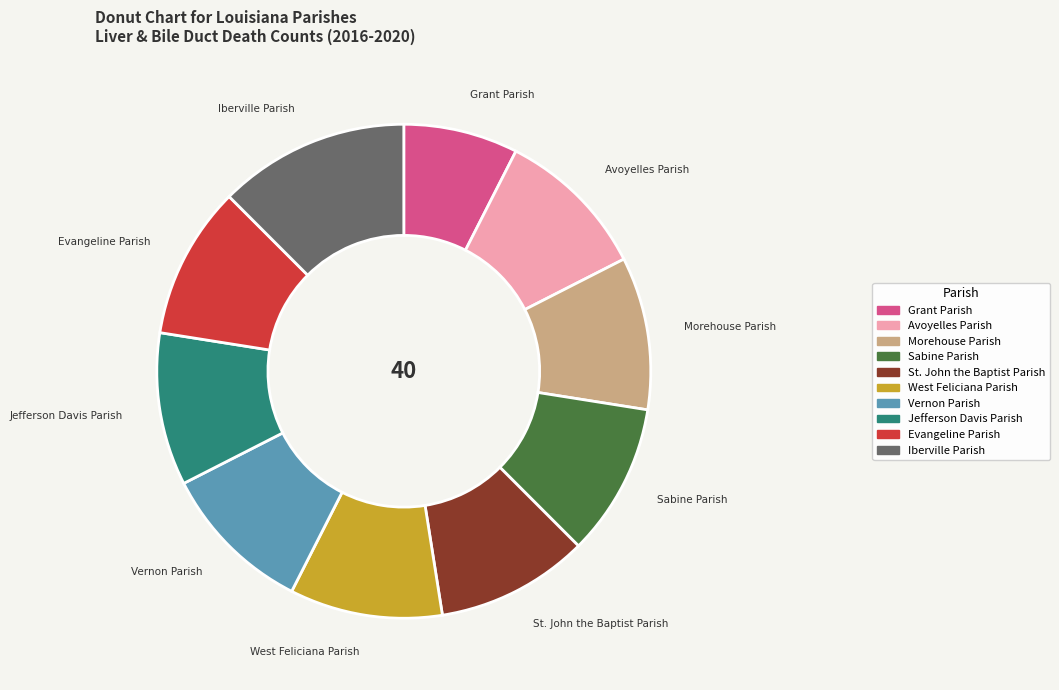

Is there a majority slice in this chart?

No